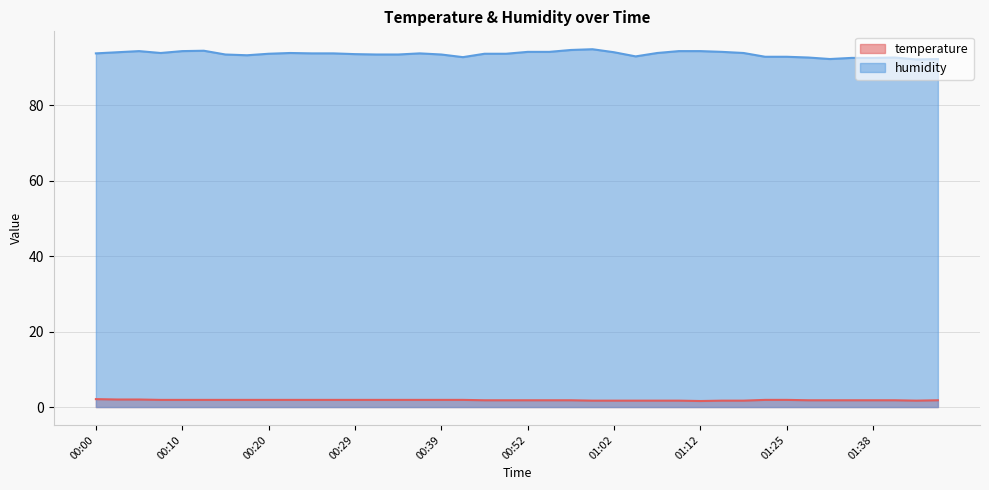

Which series has the largest range (max minus min)?

humidity